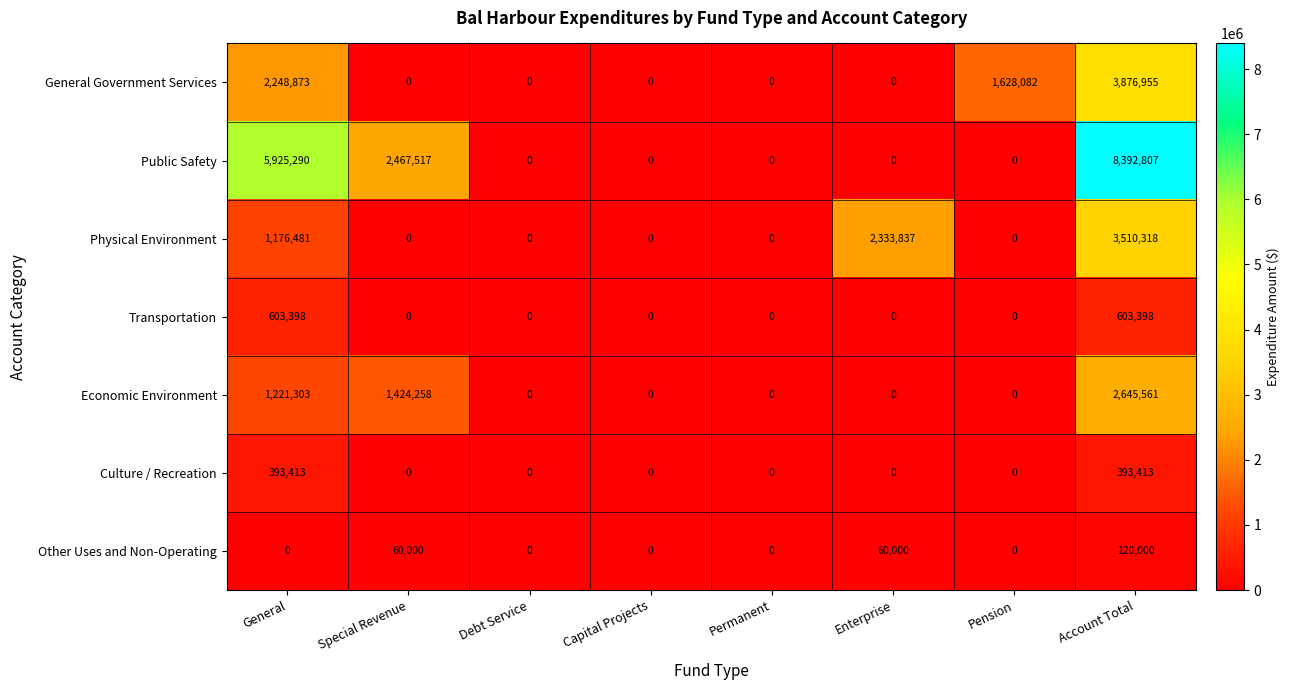

What is the difference between the highest and lowest values at General?

5925290